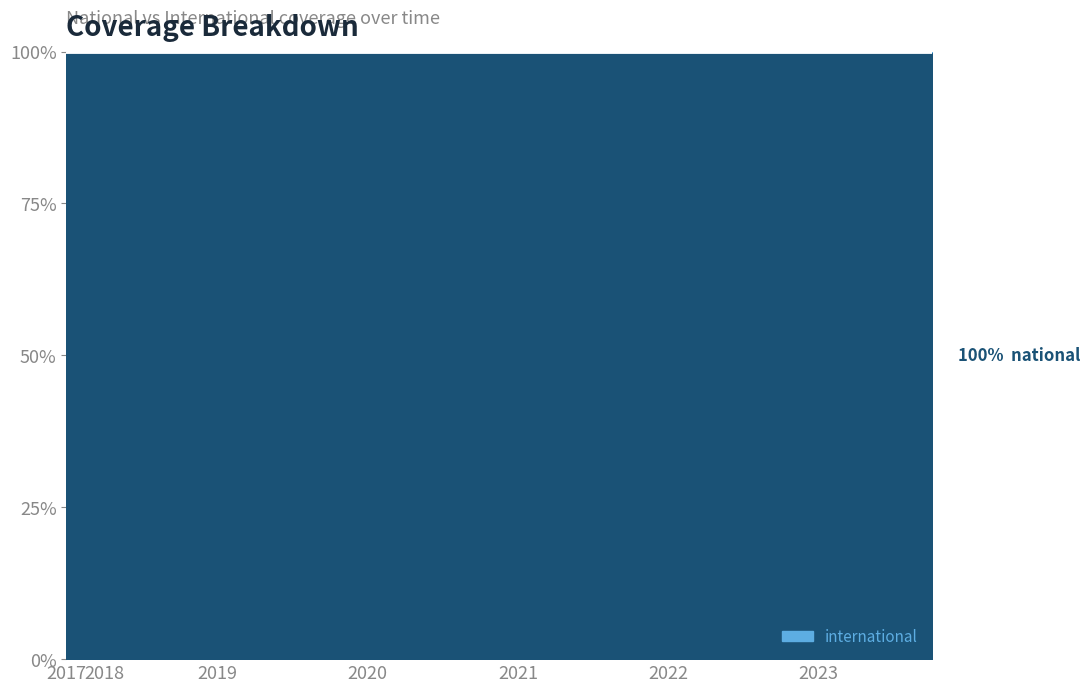

At which category is the sum across all series the highest?

2023-10-01